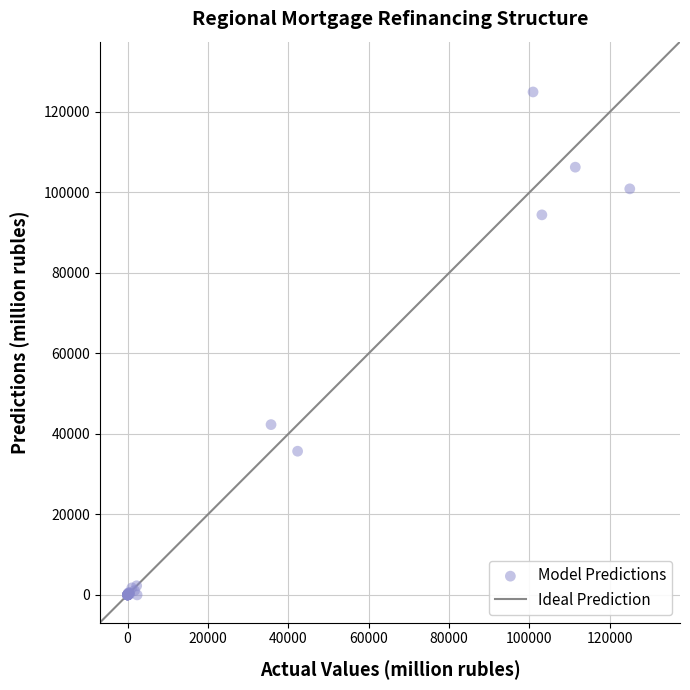

What Y value in the scatter plot is closest to 62481?

42312